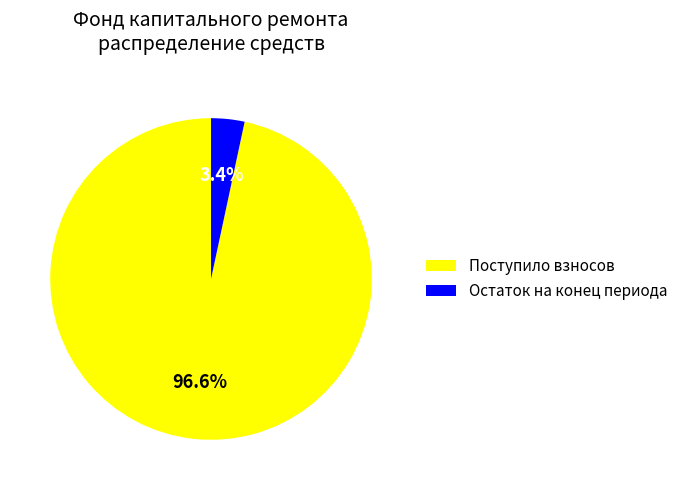

Which slice represents more than half of the pie?

Поступило взносов